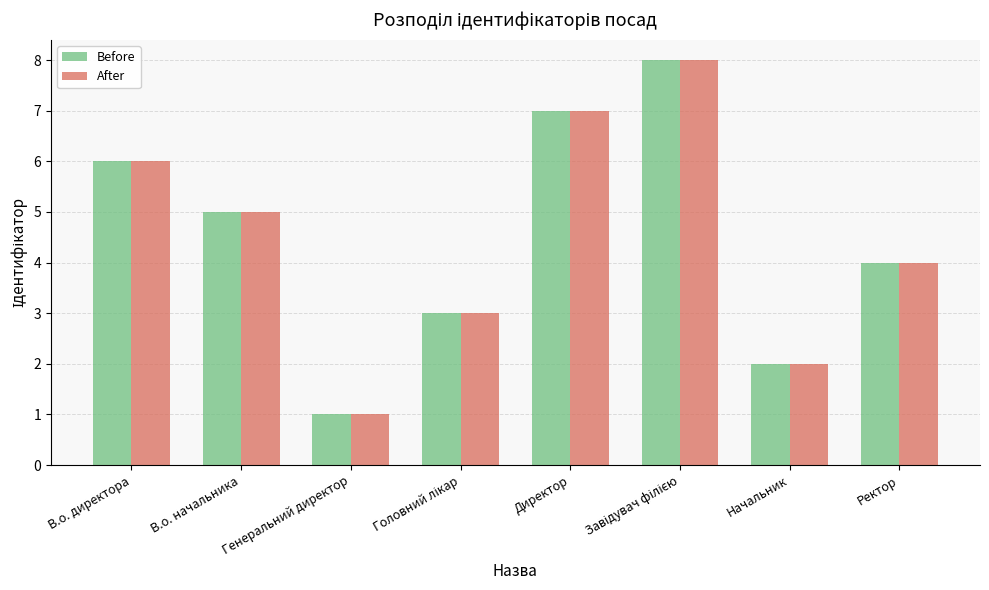

What are all the series names shown in the legend?

Before, After